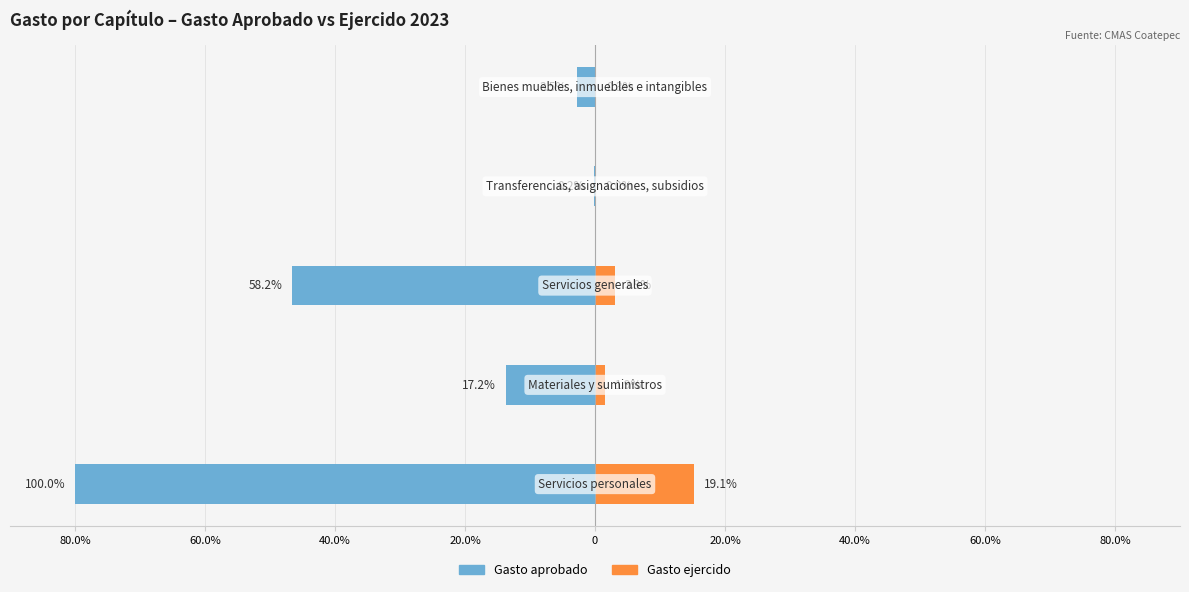

True or false: Gasto ejercido has a value of 15.3 at 80.0%.

True